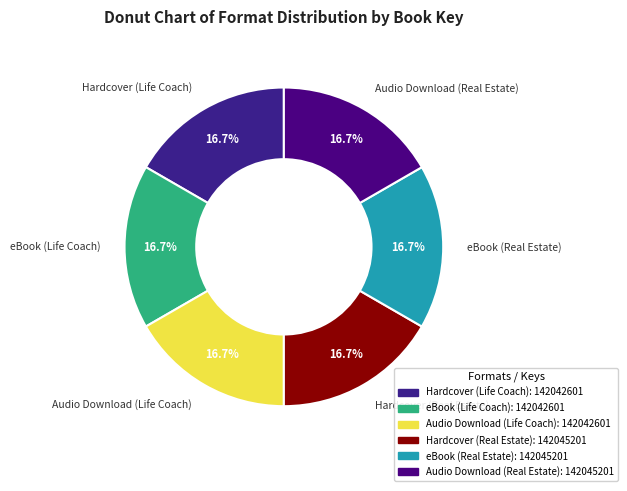

Is there any slice that represents more than half of the pie?

No